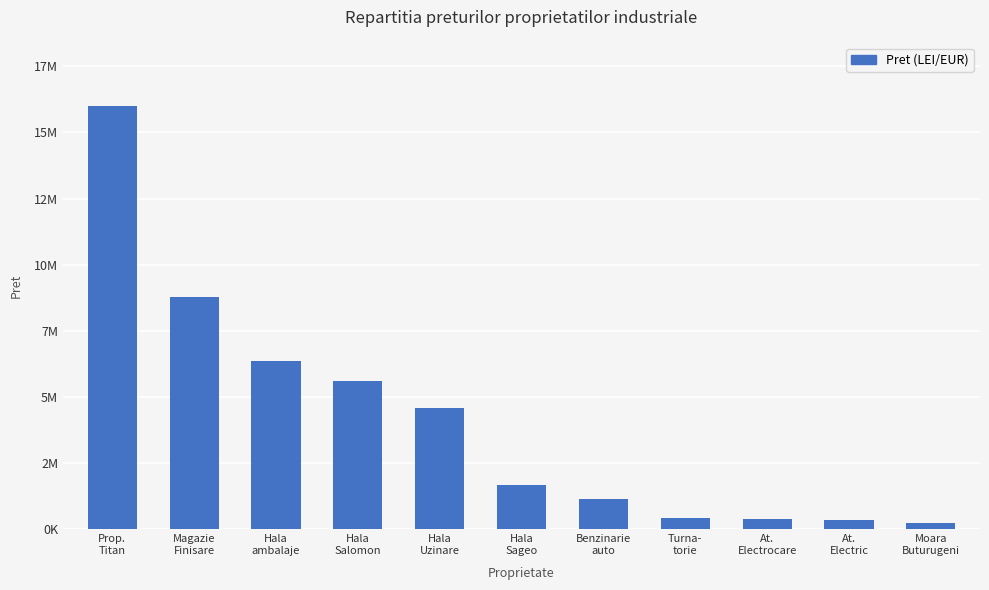

List the labels in order of value, smallest first.

Moara
Buturugeni, At.
Electric, At.
Electrocare, Turna-
torie, Benzinarie
auto, Hala
Sageo, Hala
Uzinare, Hala
Salomon, Hala
ambalaje, Magazie
Finisare, Prop.
Titan